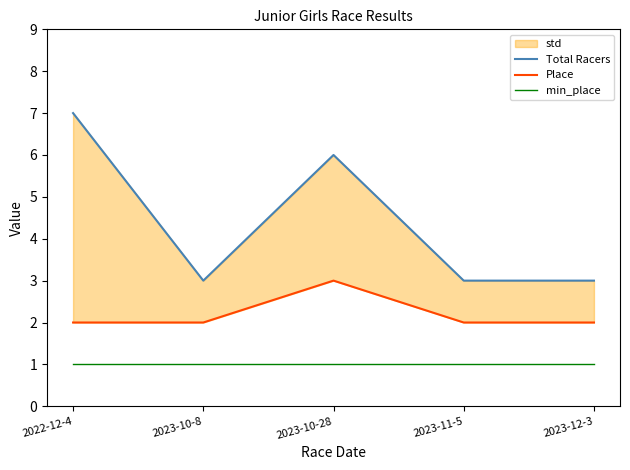

Reading left to right, transcribe all the data shown in this chart.

Total Racers: 2022-12-4=7	2023-10-8=3	2023-10-28=6	2023-11-5=3	2023-12-3=3
Place: 2022-12-4=2	2023-10-8=2	2023-10-28=3	2023-11-5=2	2023-12-3=2
min_place: 2022-12-4=1	2023-10-8=1	2023-10-28=1	2023-11-5=1	2023-12-3=1